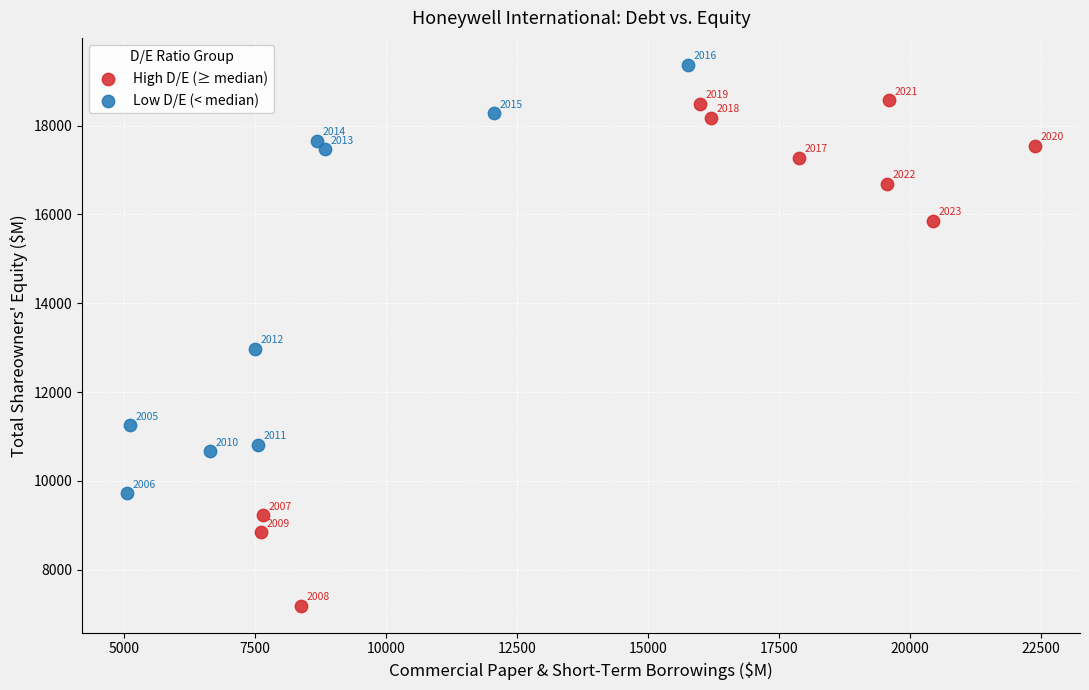

What are all the series names shown in the legend?

High D/E (≥ median), Low D/E (< median)